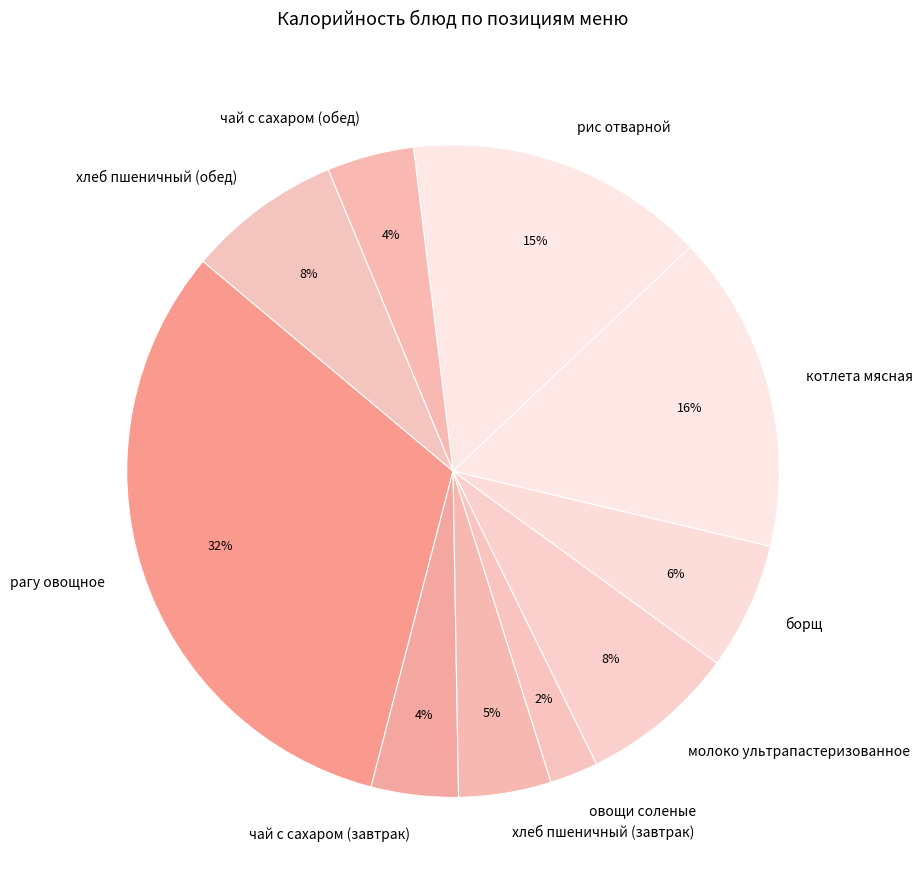

Is there a majority slice in this chart?

No